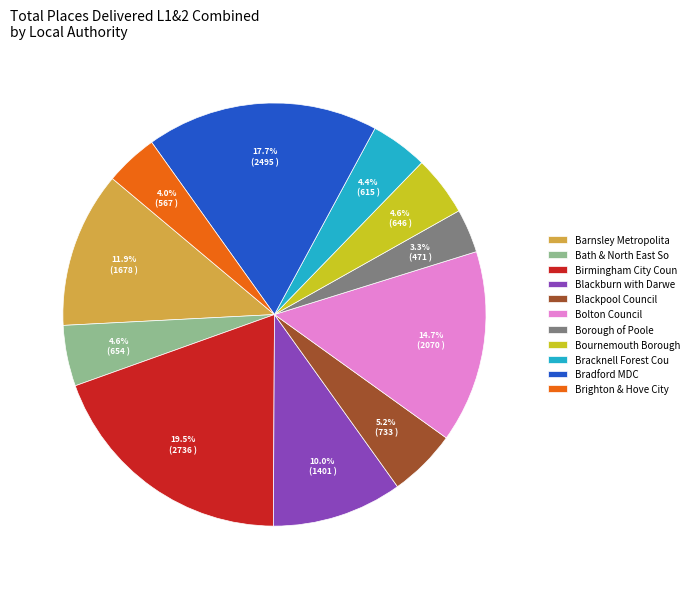

Between Bracknell Forest Cou and Blackburn with Darwe, which is larger?

Blackburn with Darwe